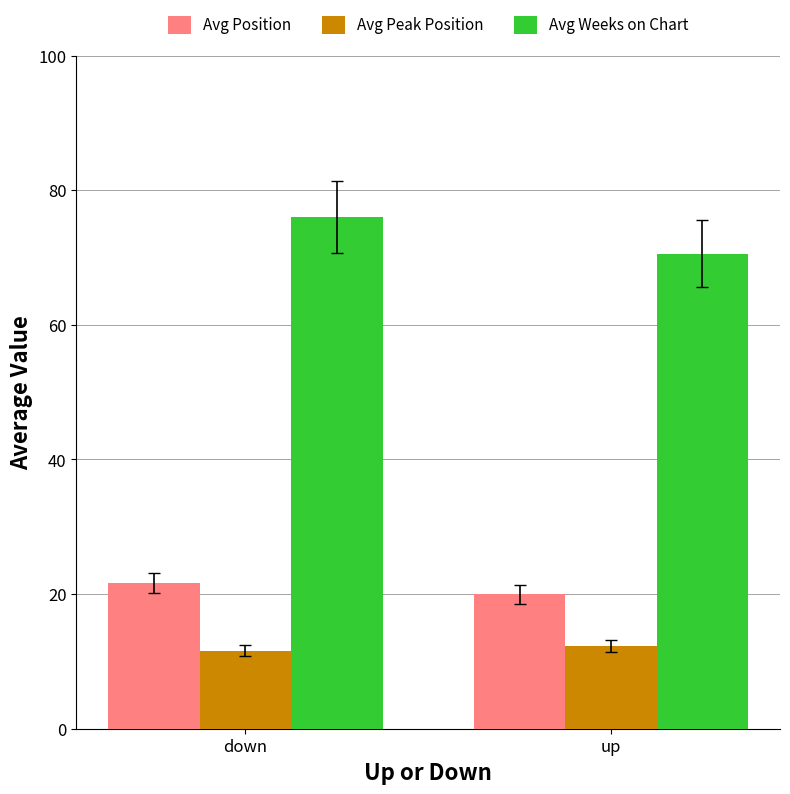

Rank the categories by Avg Weeks on Chart value from highest to lowest.

down, up